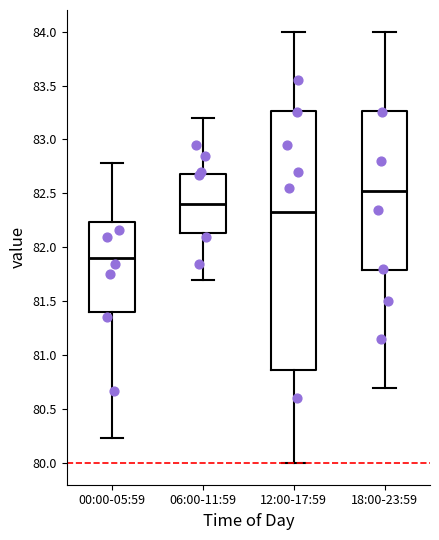

Reading left to right, transcribe this box plot: for each box, give where its median line is, the range the box spans, and where its two whiskers end, as read against the y-axis. The values are not printed on the chart, so give them approximately, as read against the axis.

00:00-05:59: median 81.90, box 81.40 to 82.25, whiskers 80.25 to 82.80
06:00-11:59: median 82.40, box 82.15 to 82.70, whiskers 81.70 to 83.20
12:00-17:59: median 82.35, box 80.85 to 83.25, whiskers 80.00 to 84.00
18:00-23:59: median 82.55, box 81.80 to 83.25, whiskers 80.70 to 84.00